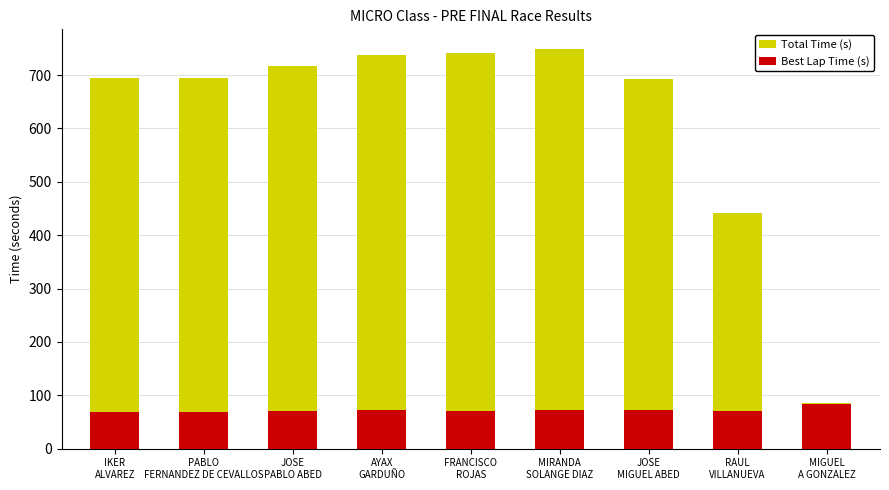

What is the sum of all Total Time (s) values?

5552.7